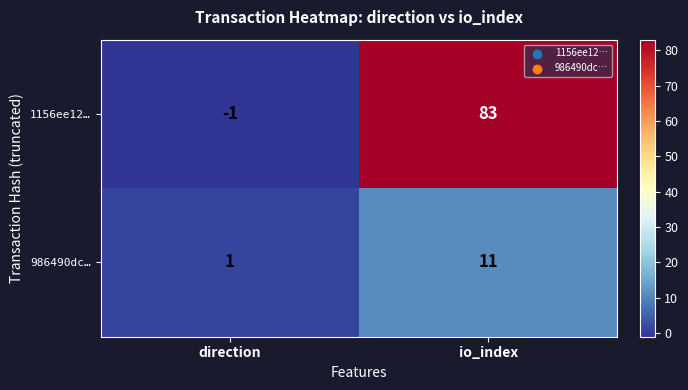

Reading left to right, list all the values displayed in this chart.

1156ee12…: -1	83
986490dc…: 1	11